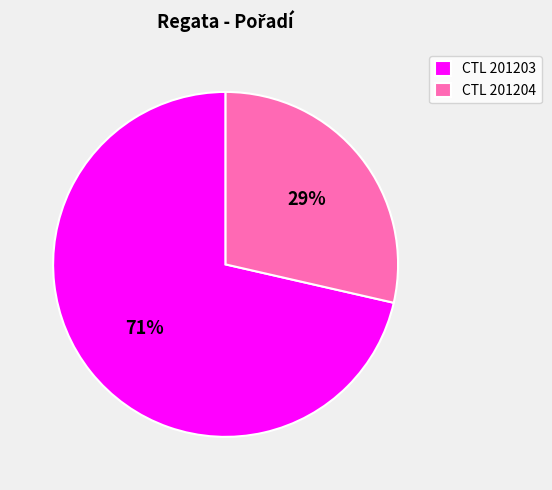

Which category has the smallest portion of the pie?

CTL 201204